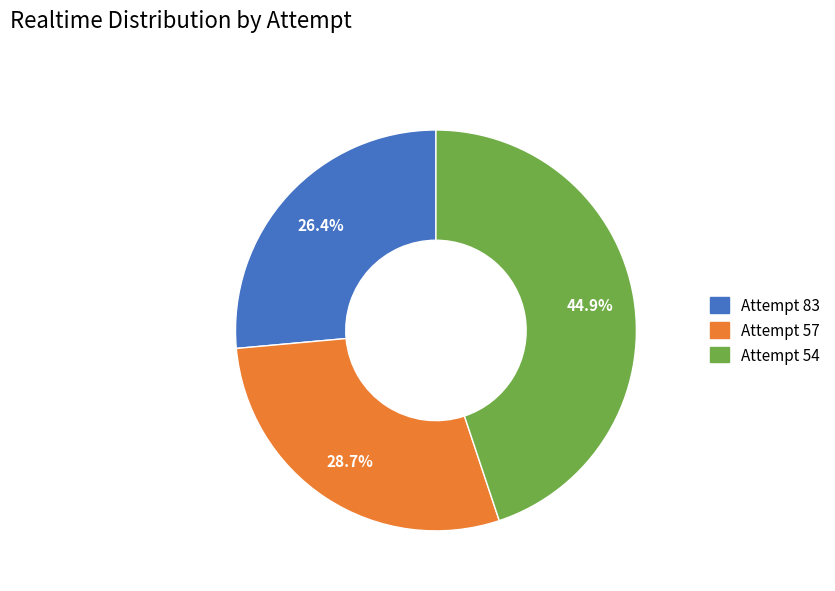

Rank the categories by value from highest to lowest.

Attempt 54, Attempt 57, Attempt 83